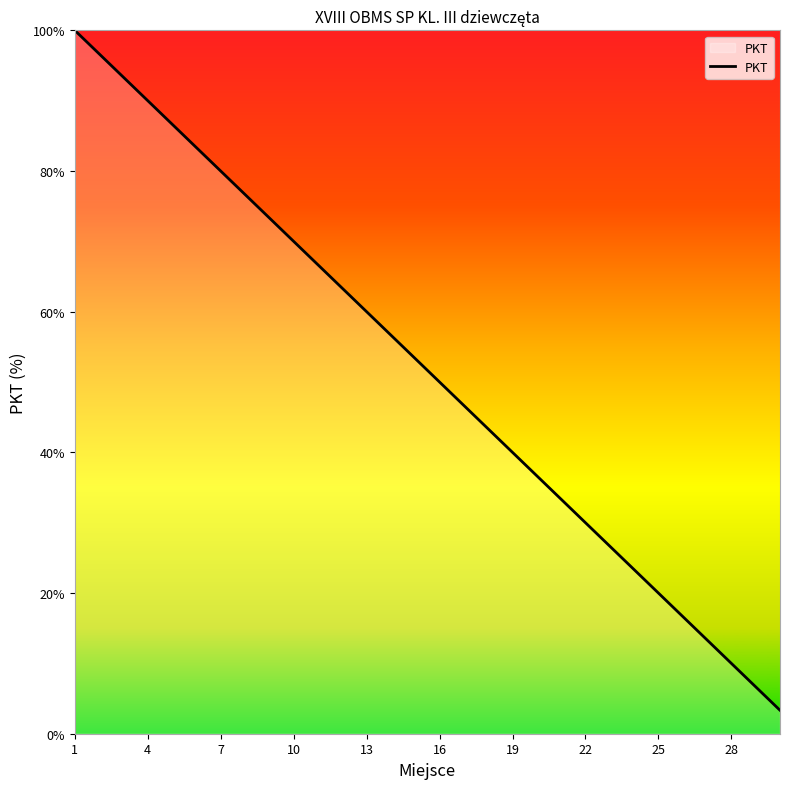

What is the difference between the maximum and minimum values?

96.7